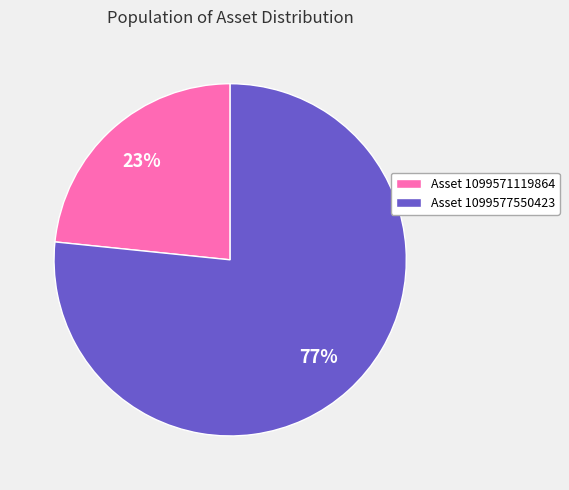

What percentage is the Asset 1099571119864 slice, to the nearest percent?

23%